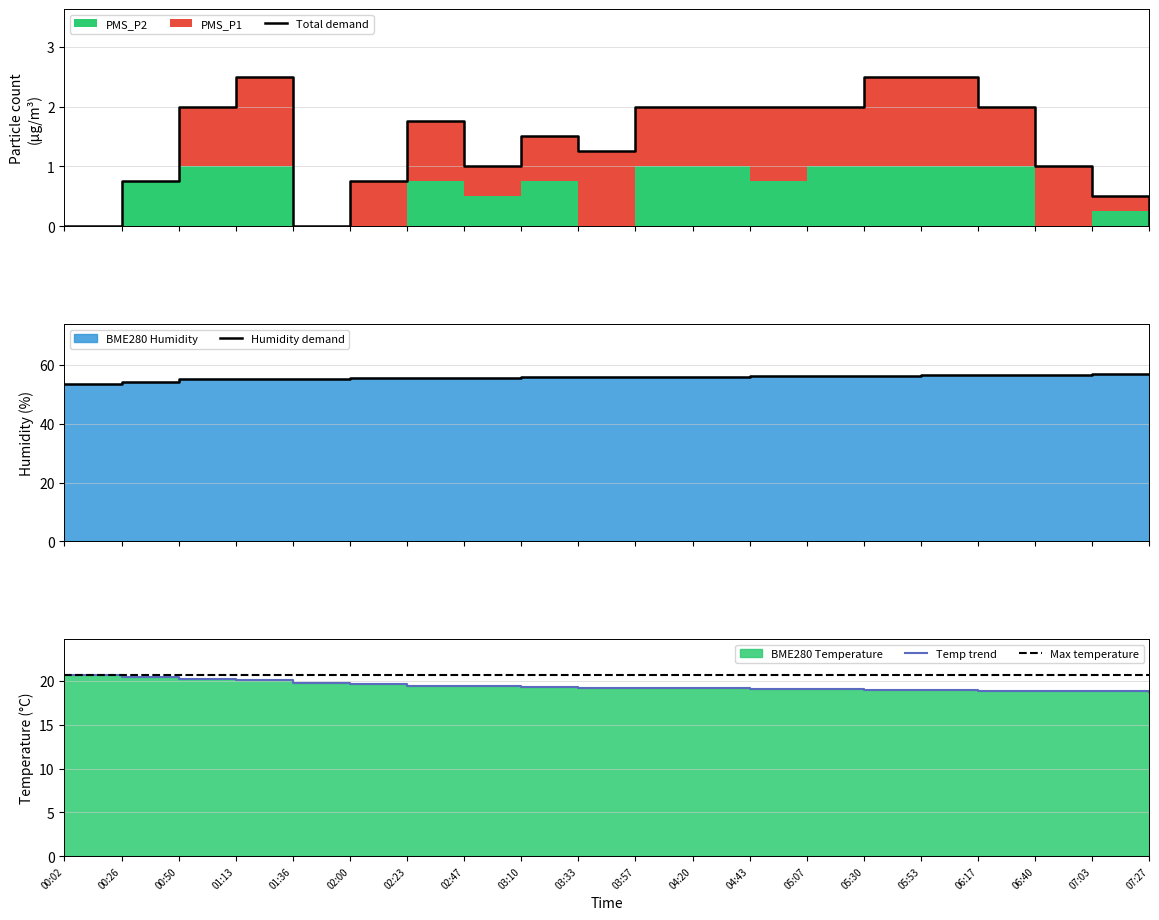

True or false: BME280_humidity and BME280_temperature cross at least once.

False